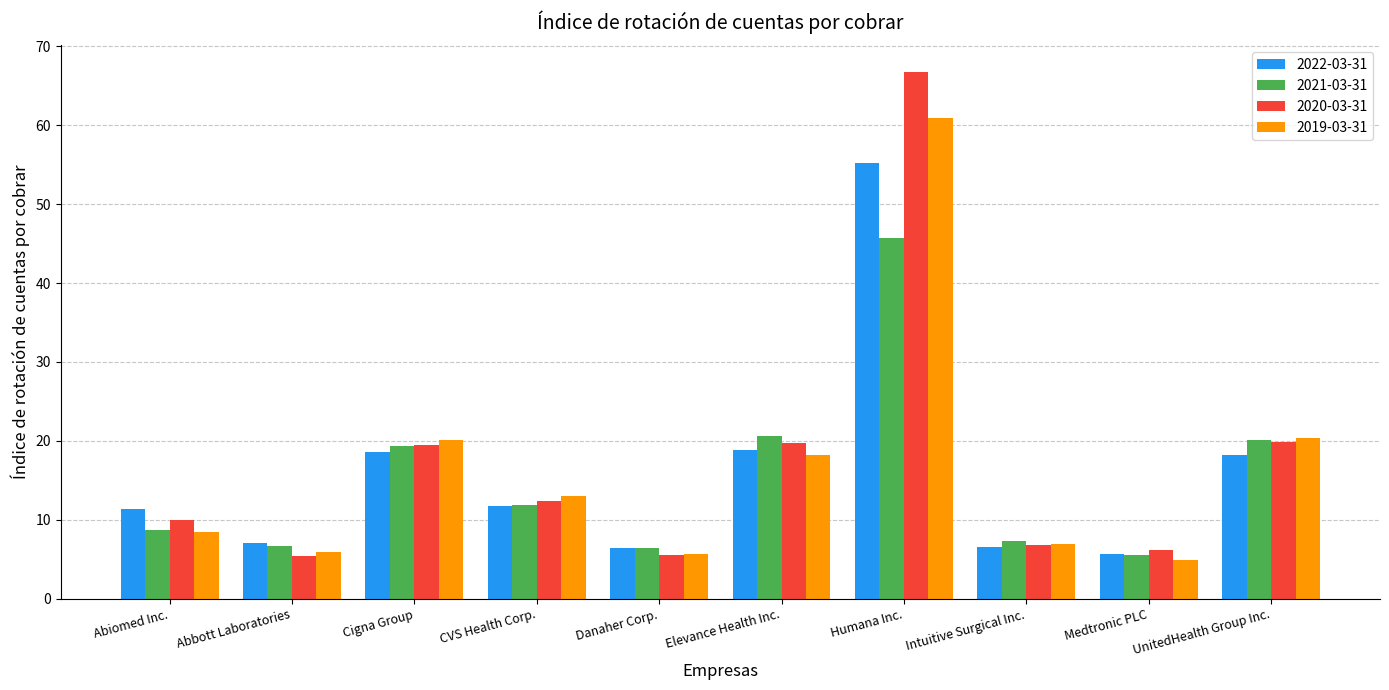

What are all the series names shown in the legend?

2022-03-31, 2021-03-31, 2020-03-31, 2019-03-31